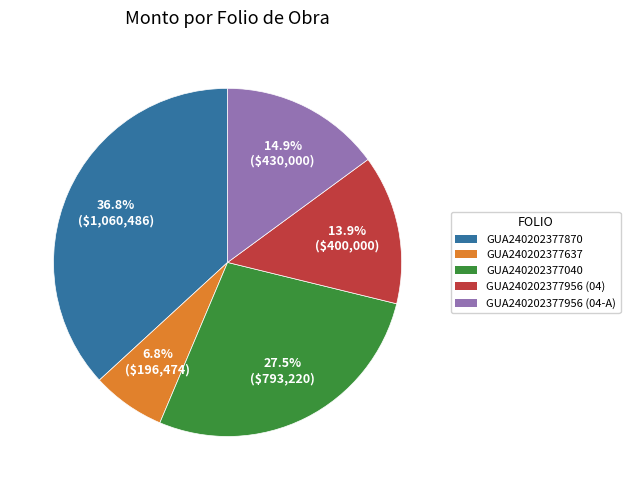

True or false: GUA240202377040 accounts for 17% of the total.

False